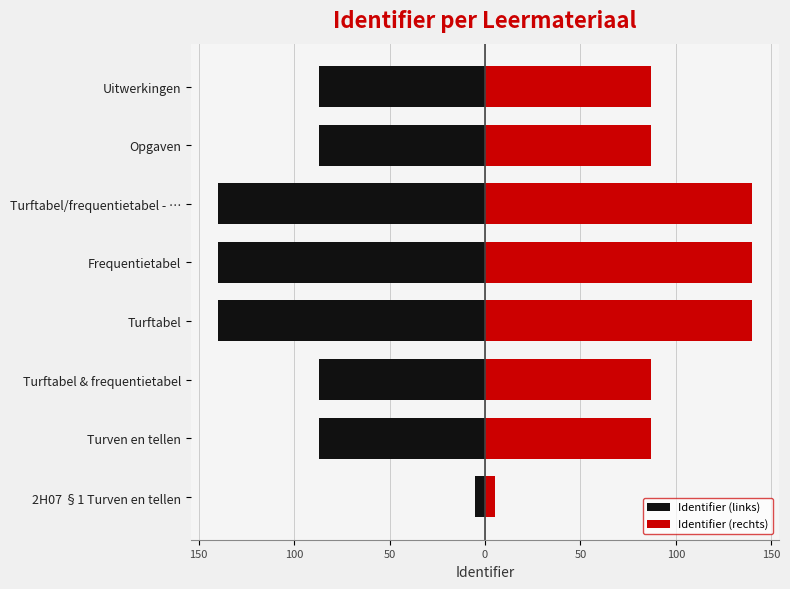

What is the difference between the maximum and minimum values in the Identifier (rechts) series?

135.0